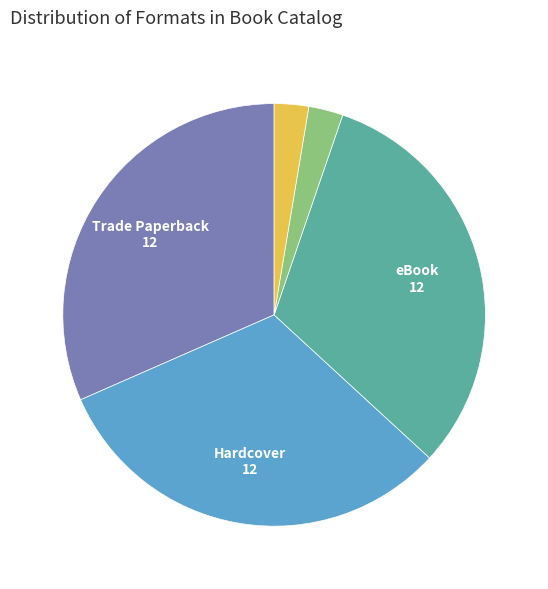

Is there a majority slice in this chart?

No